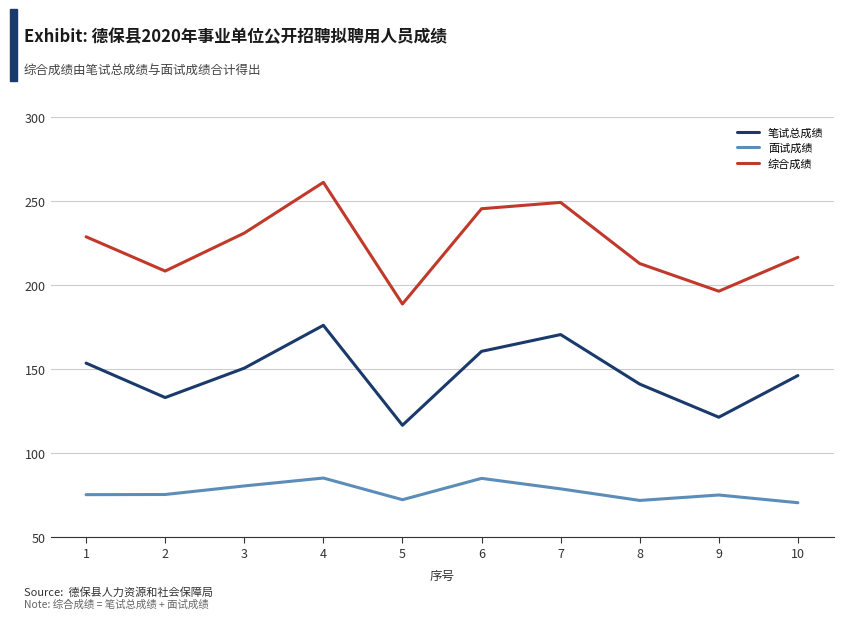

True or false: 综合成绩 and 笔试总成绩 cross at least once.

False